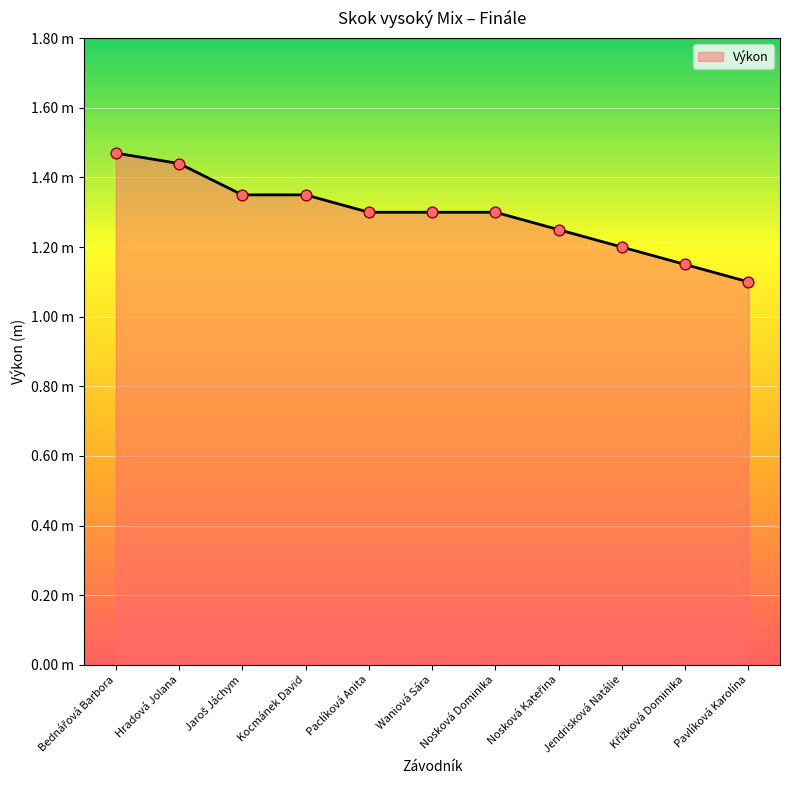

What is the change in value from Jaroš Jáchym to Pavlíková Karolína?

-0.2